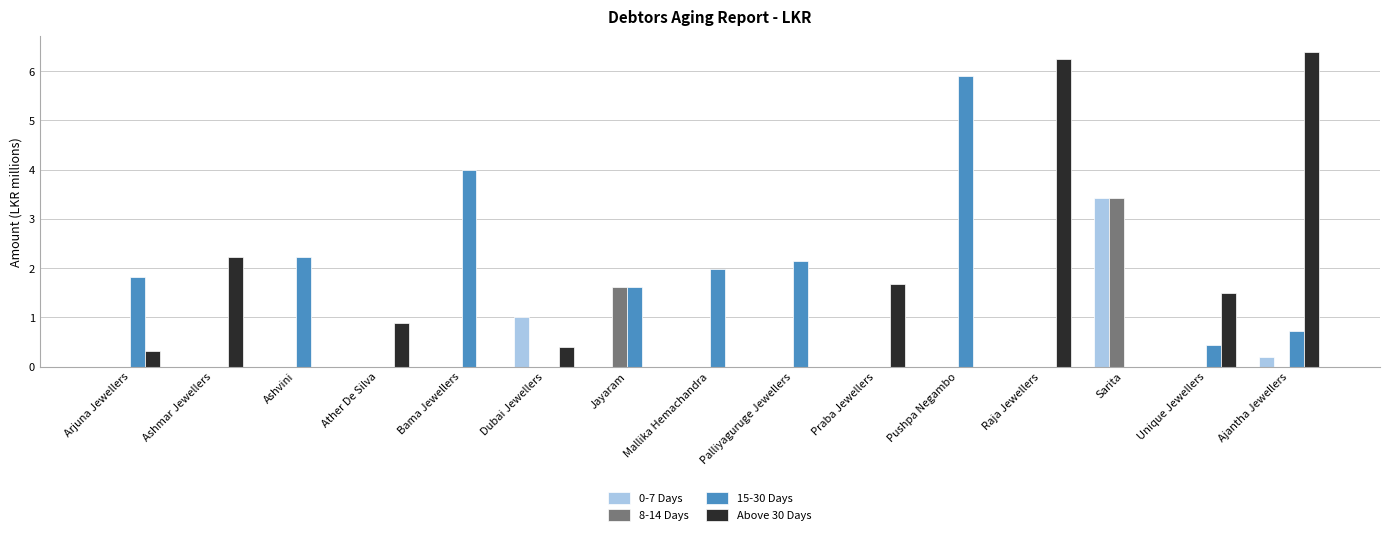

Between Raja Jewellers and Sarita, which series saw the biggest shift?

Above 30 Days